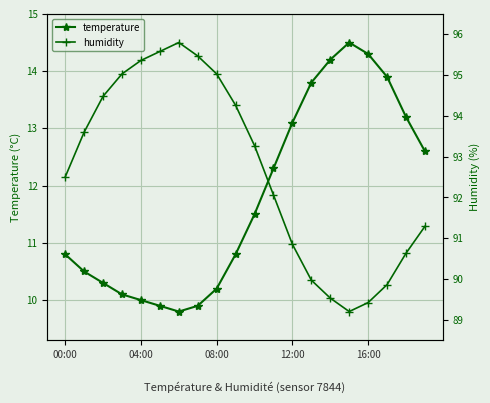

What is the label of the 15th point from the left?

14